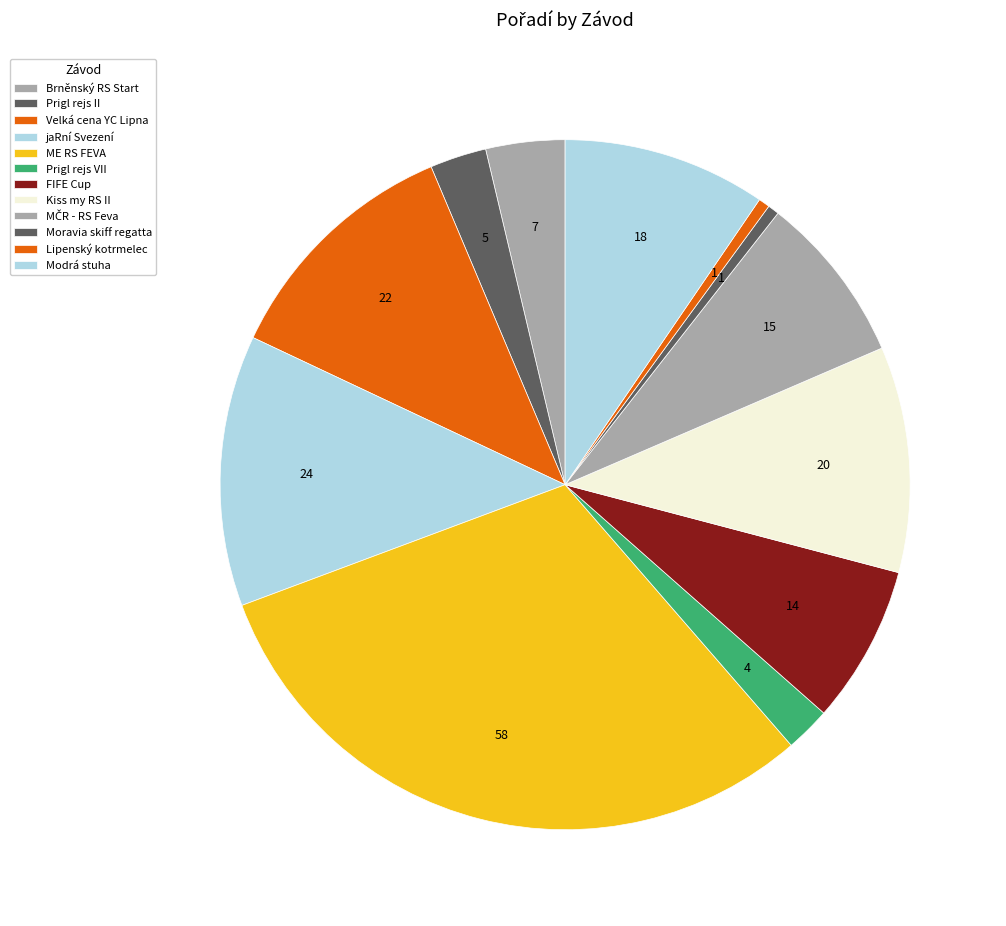

Does Lipenský kotrmelec account for over 50% of the chart?

No